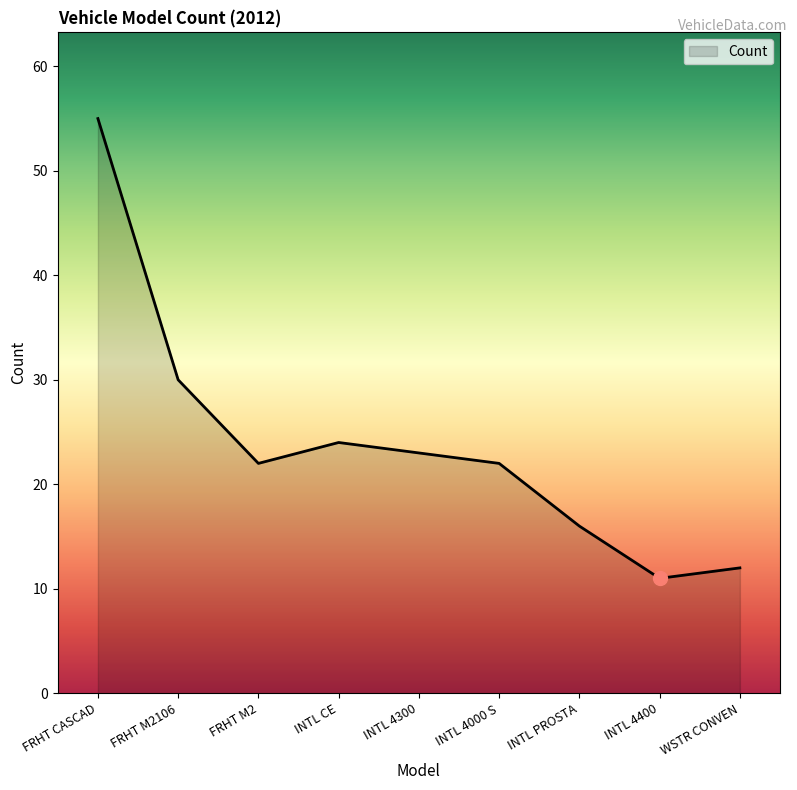

What is the maximum value shown in the chart?

55